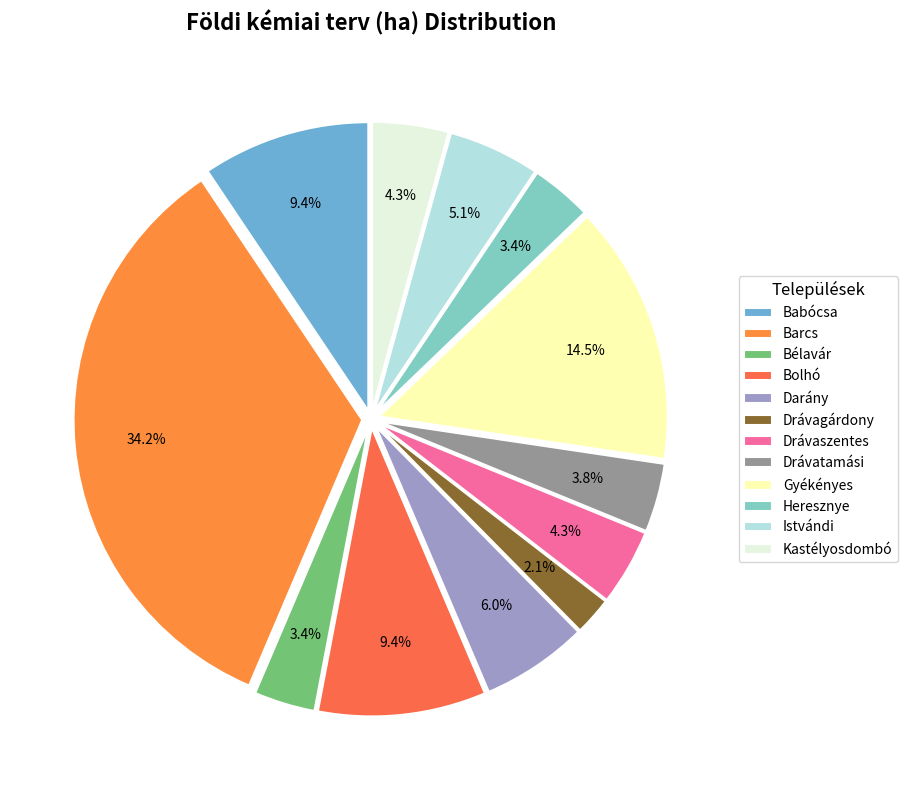

Count the number of slices in the pie.

12